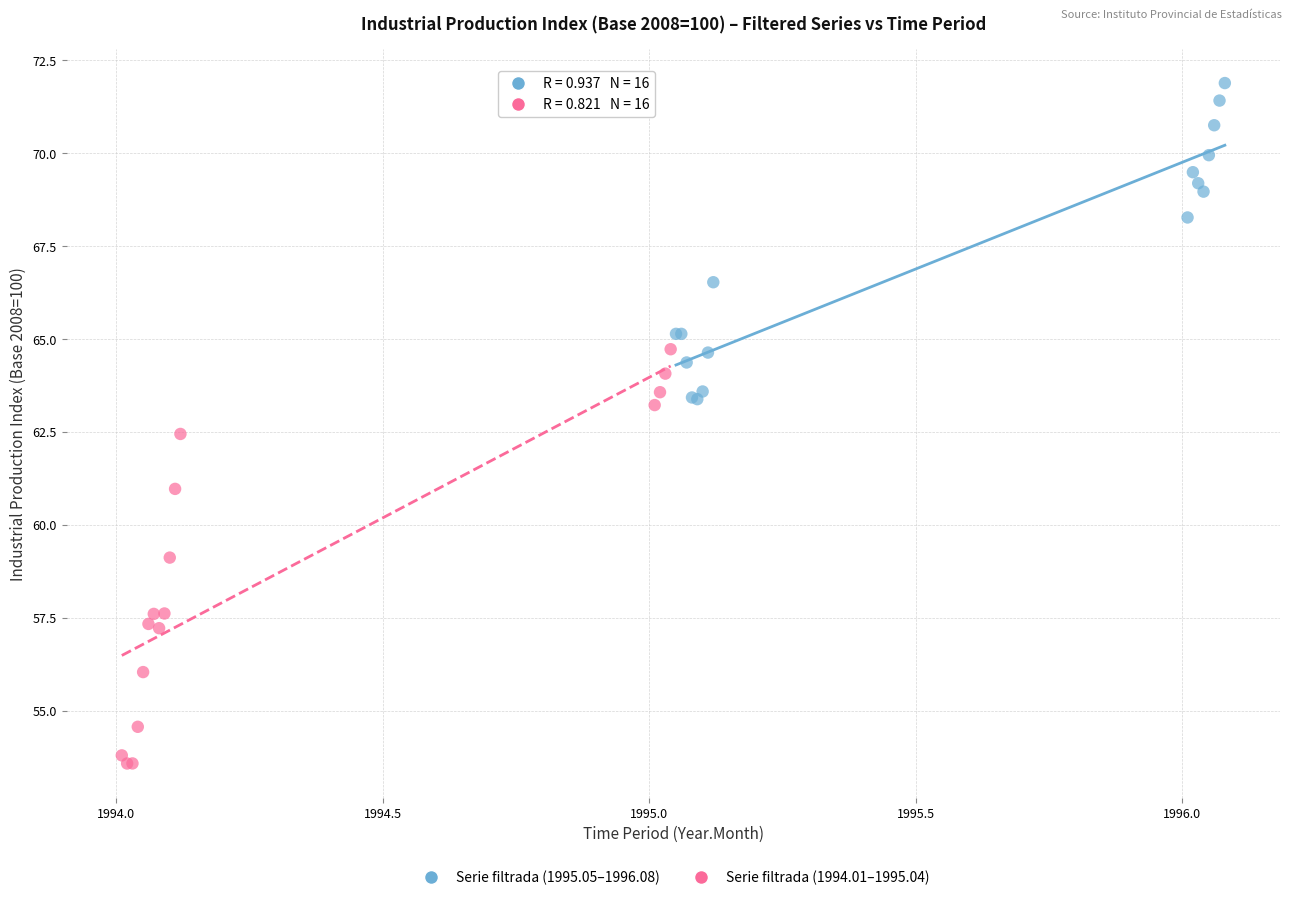

Which series reaches the maximum Y coordinate?

Serie filtrada (1995.05–1996.08)